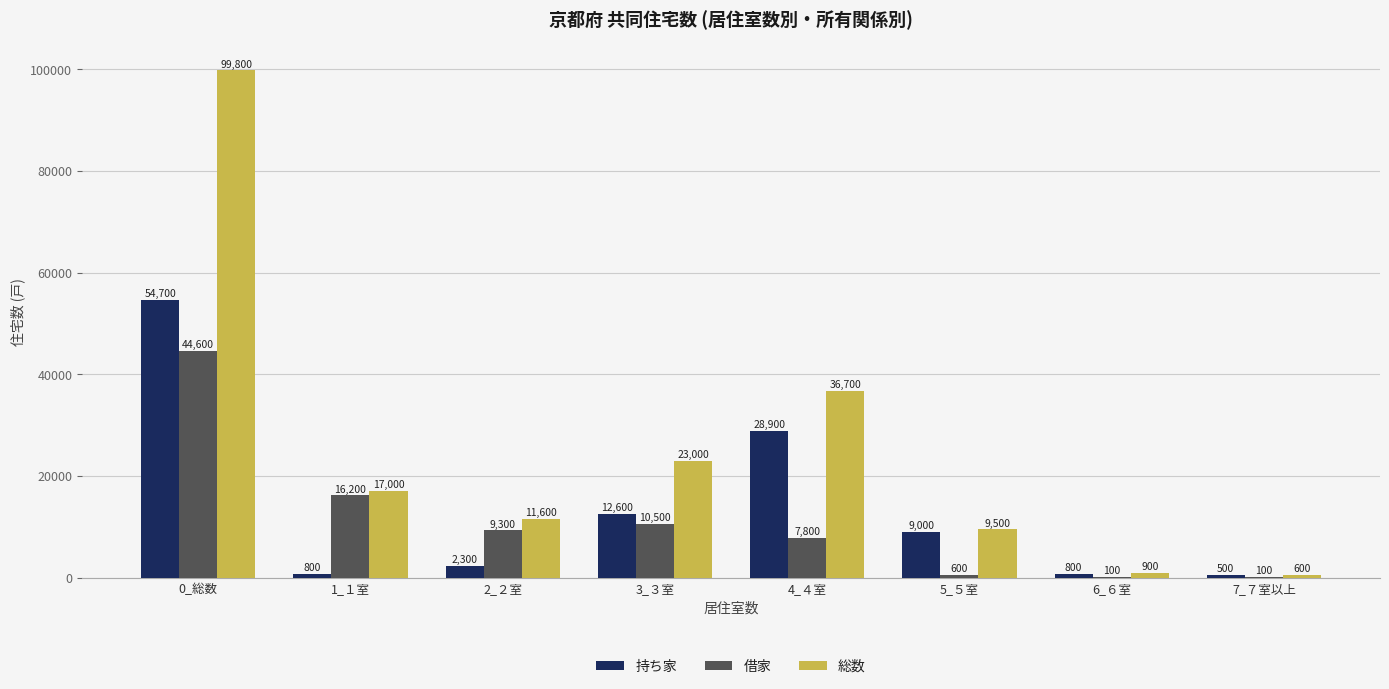

Reading right to left, extract all data points from this chart.

持ち家: 500	800	9000	28900	12600	2300	800	54700
借家: 100	100	600	7800	10500	9300	16200	44600
総数: 600	900	9500	36700	23000	11600	17000	99800